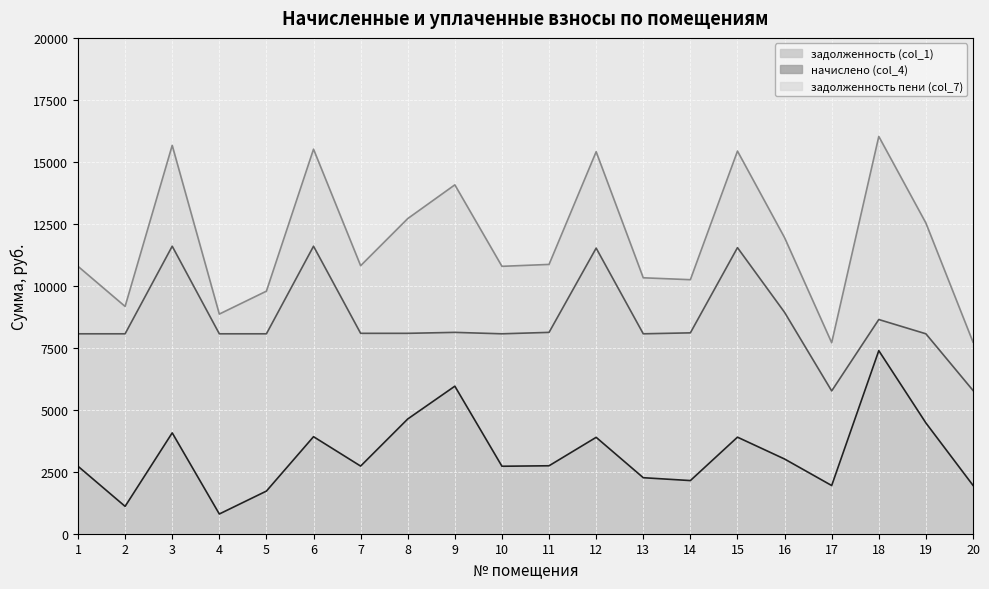

How many data points in начислено (col_4) are above 2741?

10